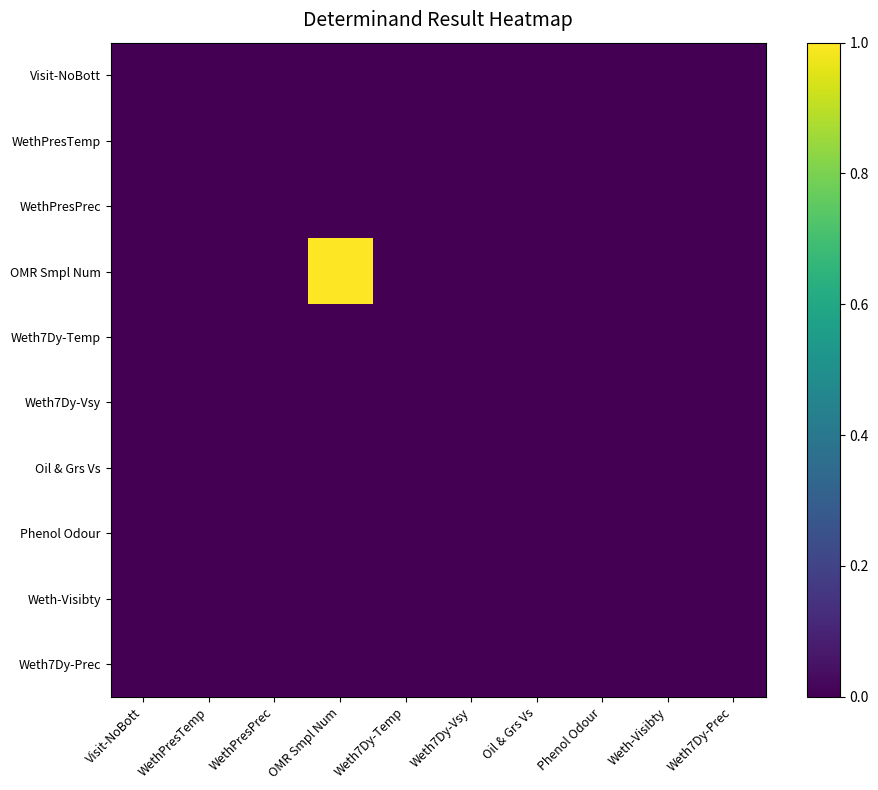

Reading left to right, extract all data points from this chart.

Visit-NoBott: Visit-NoBott=0.0	WethPresTemp=0.0	WethPresPrec=0.0	OMR Smpl Num=0.0	Weth7Dy-Temp=0.0	Weth7Dy-Vsy=0.0	Oil & Grs Vs=0.0	Phenol Odour=0.0	Weth-Visibty=0.0	Weth7Dy-Prec=0.0
WethPresTemp: Visit-NoBott=0.0	WethPresTemp=0.0	WethPresPrec=0.0	OMR Smpl Num=0.0	Weth7Dy-Temp=0.0	Weth7Dy-Vsy=0.0	Oil & Grs Vs=0.0	Phenol Odour=0.0	Weth-Visibty=0.0	Weth7Dy-Prec=0.0
WethPresPrec: Visit-NoBott=0.0	WethPresTemp=0.0	WethPresPrec=0.0	OMR Smpl Num=0.0	Weth7Dy-Temp=0.0	Weth7Dy-Vsy=0.0	Oil & Grs Vs=0.0	Phenol Odour=0.0	Weth-Visibty=0.0	Weth7Dy-Prec=0.0
OMR Smpl Num: Visit-NoBott=0.0	WethPresTemp=0.0	WethPresPrec=0.0	OMR Smpl Num=1.0	Weth7Dy-Temp=0.0	Weth7Dy-Vsy=0.0	Oil & Grs Vs=0.0	Phenol Odour=0.0	Weth-Visibty=0.0	Weth7Dy-Prec=0.0
Weth7Dy-Temp: Visit-NoBott=0.0	WethPresTemp=0.0	WethPresPrec=0.0	OMR Smpl Num=0.0	Weth7Dy-Temp=0.0	Weth7Dy-Vsy=0.0	Oil & Grs Vs=0.0	Phenol Odour=0.0	Weth-Visibty=0.0	Weth7Dy-Prec=0.0
Weth7Dy-Vsy: Visit-NoBott=0.0	WethPresTemp=0.0	WethPresPrec=0.0	OMR Smpl Num=0.0	Weth7Dy-Temp=0.0	Weth7Dy-Vsy=0.0	Oil & Grs Vs=0.0	Phenol Odour=0.0	Weth-Visibty=0.0	Weth7Dy-Prec=0.0
Oil & Grs Vs: Visit-NoBott=0.0	WethPresTemp=0.0	WethPresPrec=0.0	OMR Smpl Num=0.0	Weth7Dy-Temp=0.0	Weth7Dy-Vsy=0.0	Oil & Grs Vs=0.0	Phenol Odour=0.0	Weth-Visibty=0.0	Weth7Dy-Prec=0.0
Phenol Odour: Visit-NoBott=0.0	WethPresTemp=0.0	WethPresPrec=0.0	OMR Smpl Num=0.0	Weth7Dy-Temp=0.0	Weth7Dy-Vsy=0.0	Oil & Grs Vs=0.0	Phenol Odour=0.0	Weth-Visibty=0.0	Weth7Dy-Prec=0.0
Weth-Visibty: Visit-NoBott=0.0	WethPresTemp=0.0	WethPresPrec=0.0	OMR Smpl Num=0.0	Weth7Dy-Temp=0.0	Weth7Dy-Vsy=0.0	Oil & Grs Vs=0.0	Phenol Odour=0.0	Weth-Visibty=0.0	Weth7Dy-Prec=0.0
Weth7Dy-Prec: Visit-NoBott=0.0	WethPresTemp=0.0	WethPresPrec=0.0	OMR Smpl Num=0.0	Weth7Dy-Temp=0.0	Weth7Dy-Vsy=0.0	Oil & Grs Vs=0.0	Phenol Odour=0.0	Weth-Visibty=0.0	Weth7Dy-Prec=0.0